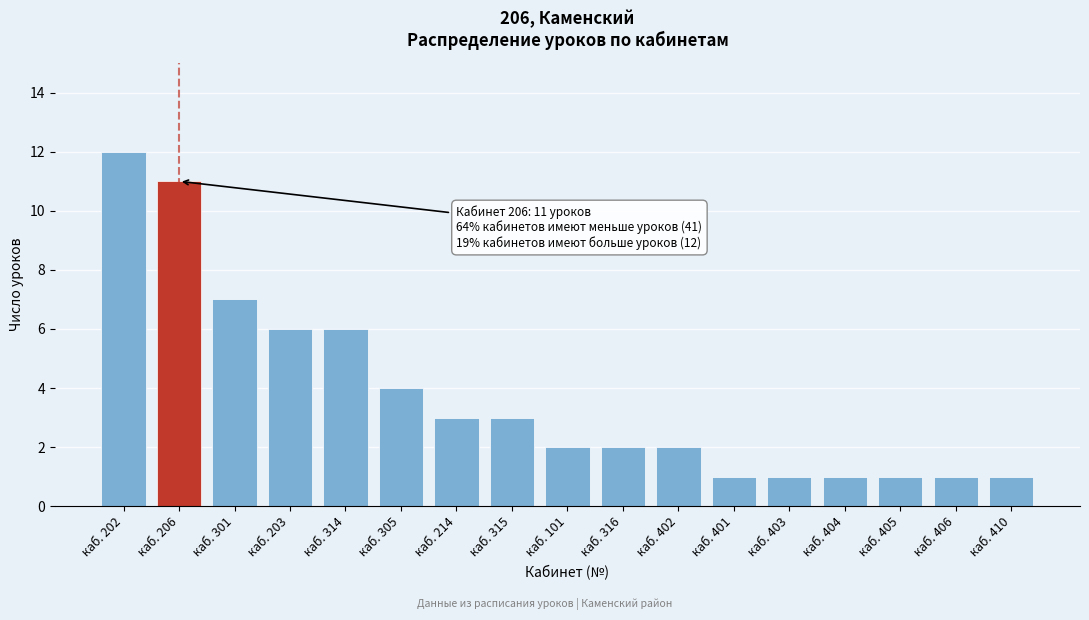

Reading left to right, list all the values displayed in this chart.

каб. 202=12	каб. 206=11	каб. 301=7	каб. 203=6	каб. 314=6	каб. 305=4	каб. 214=3	каб. 315=3	каб. 101=2	каб. 316=2	каб. 402=2	каб. 401=1	каб. 403=1	каб. 404=1	каб. 405=1	каб. 406=1	каб. 410=1